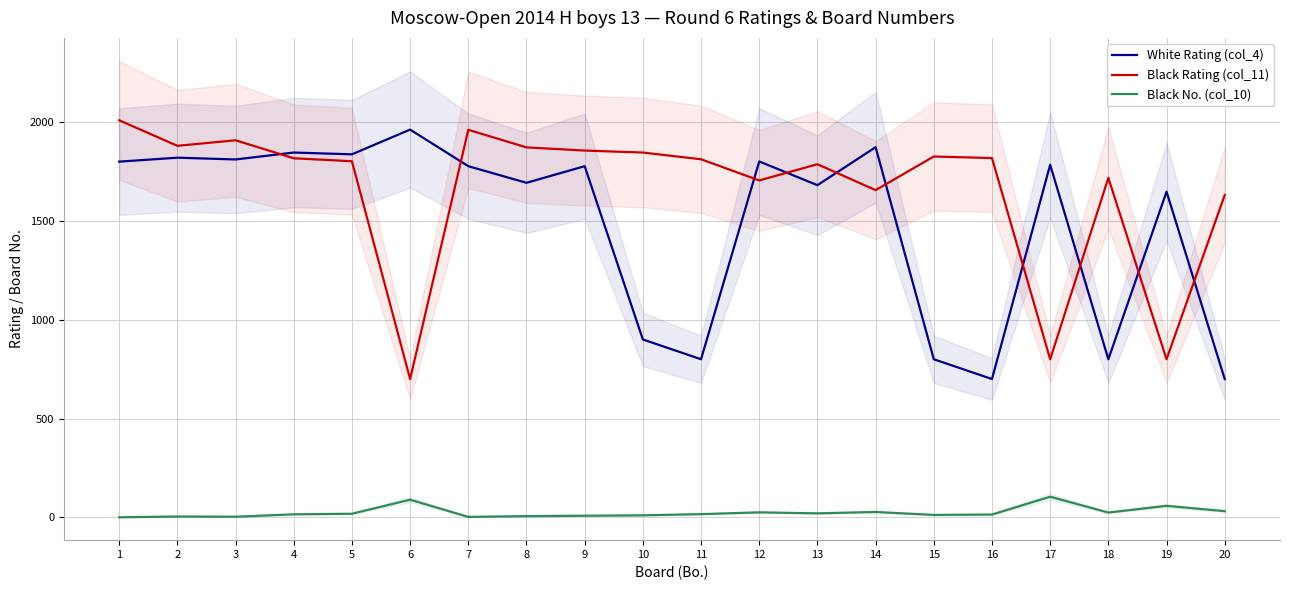

True or false: White Rating (col_4) has more than 0 points higher than both neighbors.

True